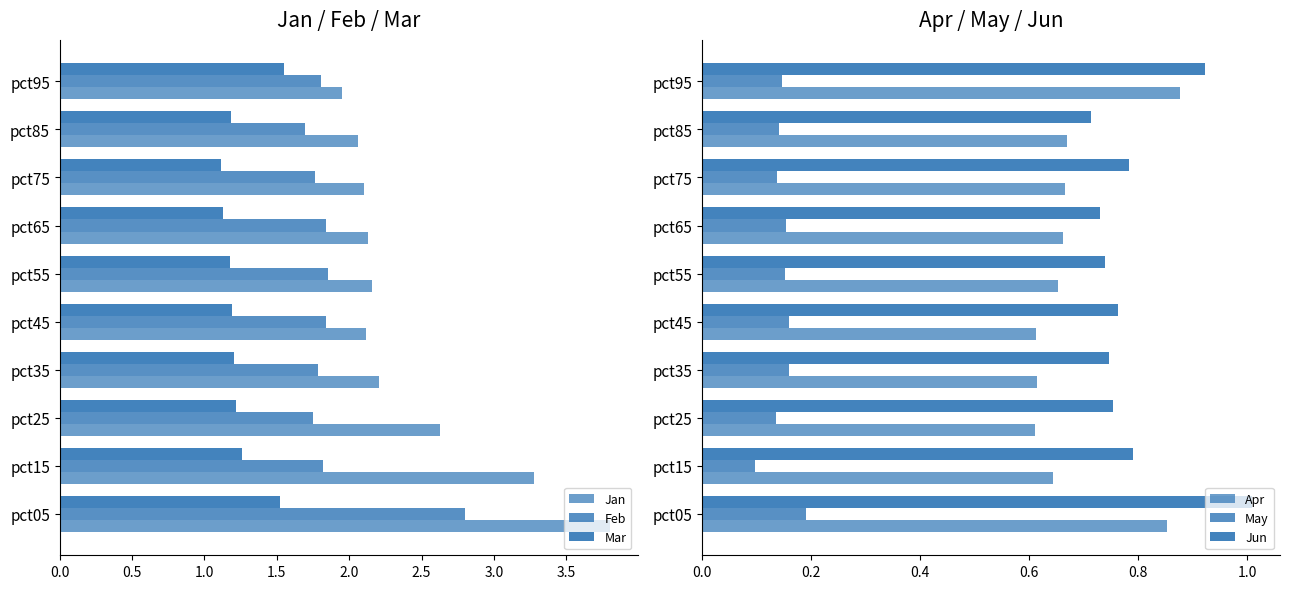

Count the number of data series in this chart.

6